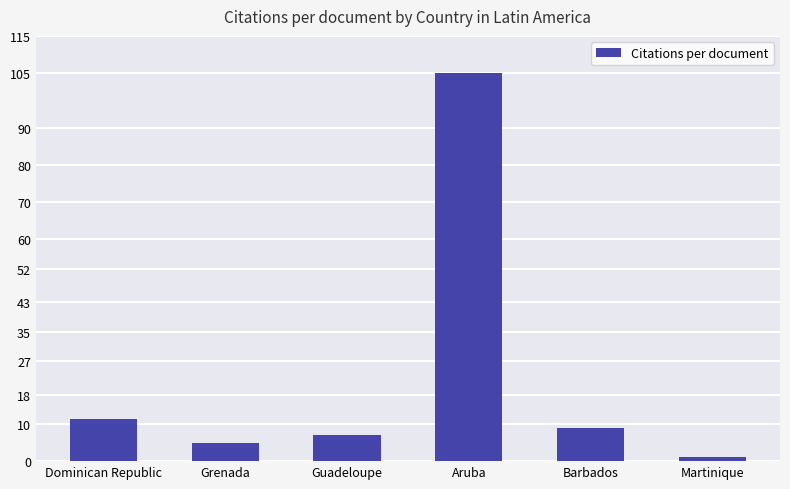

Reading left to right, transcribe all the data shown in this chart.

Dominican Republic=11.3	Grenada=5.0	Guadeloupe=7.0	Aruba=105.0	Barbados=9.0	Martinique=1.0